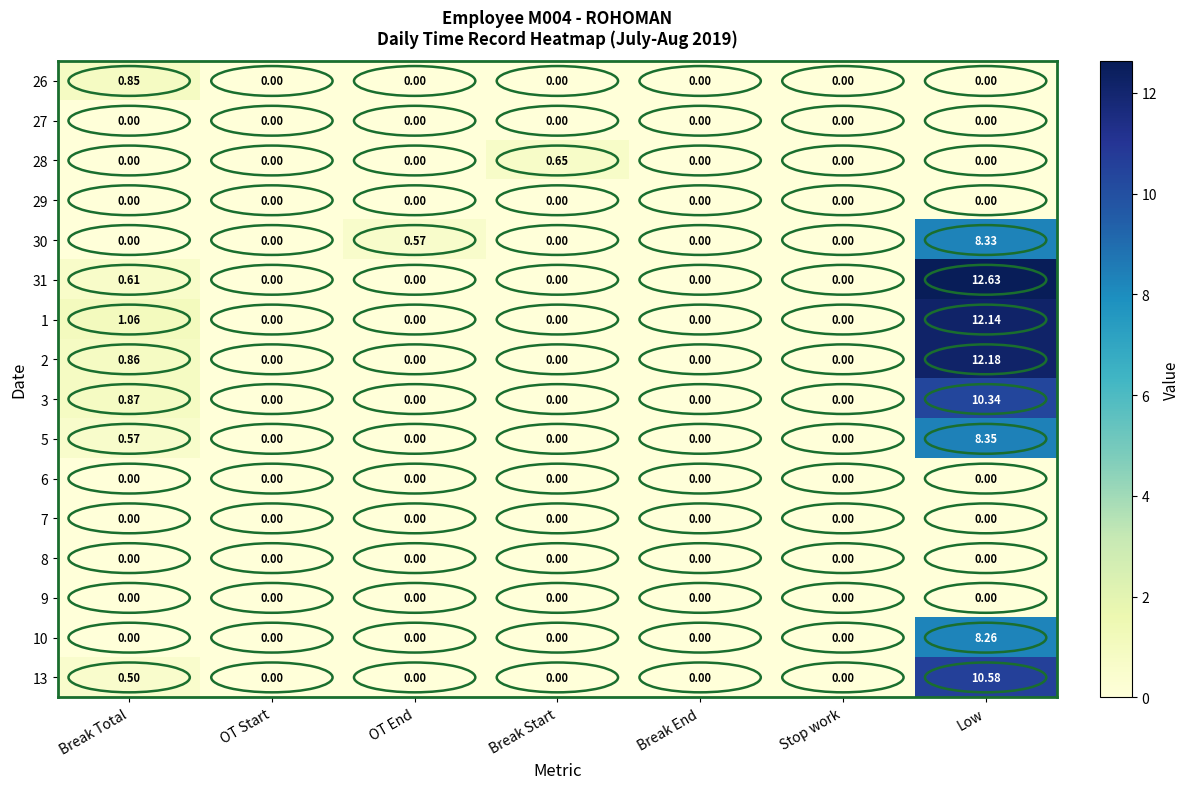

Where is 2 nearest to the value 6?

Break Total